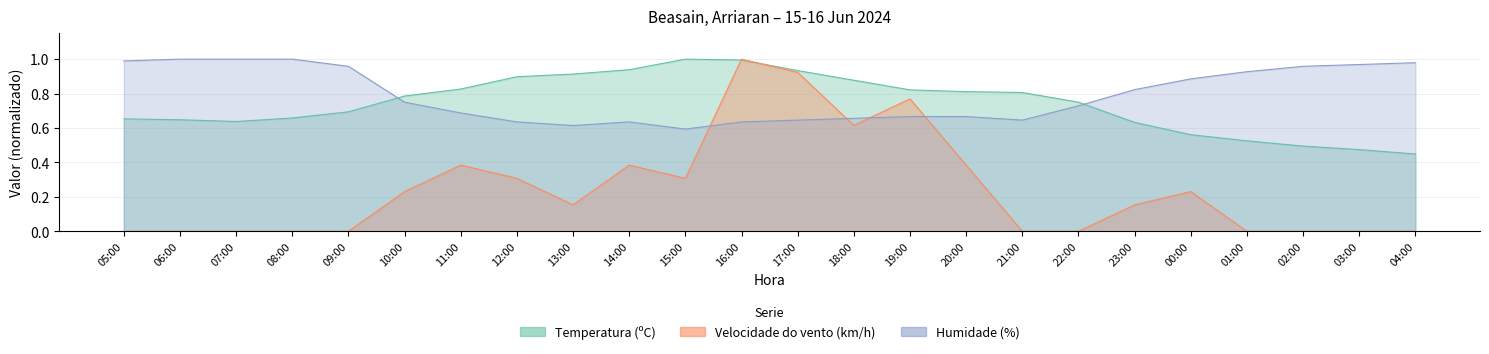

What is the difference between the Velocidade do vento (km/h) values at 17:00 and 12:00?

0.6